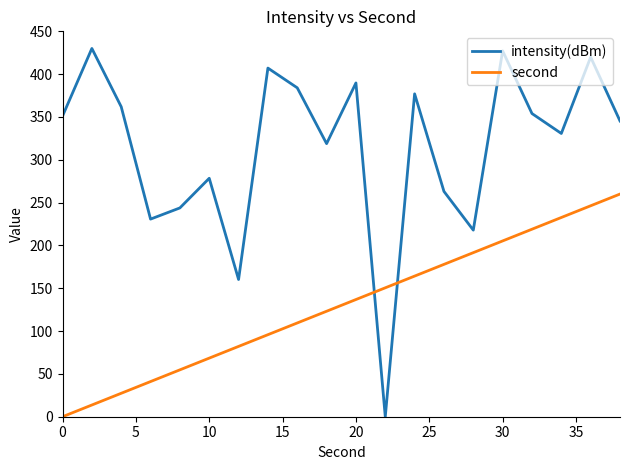

What is the difference between the maximum and minimum values in the intensity(dBm) series?

430.0